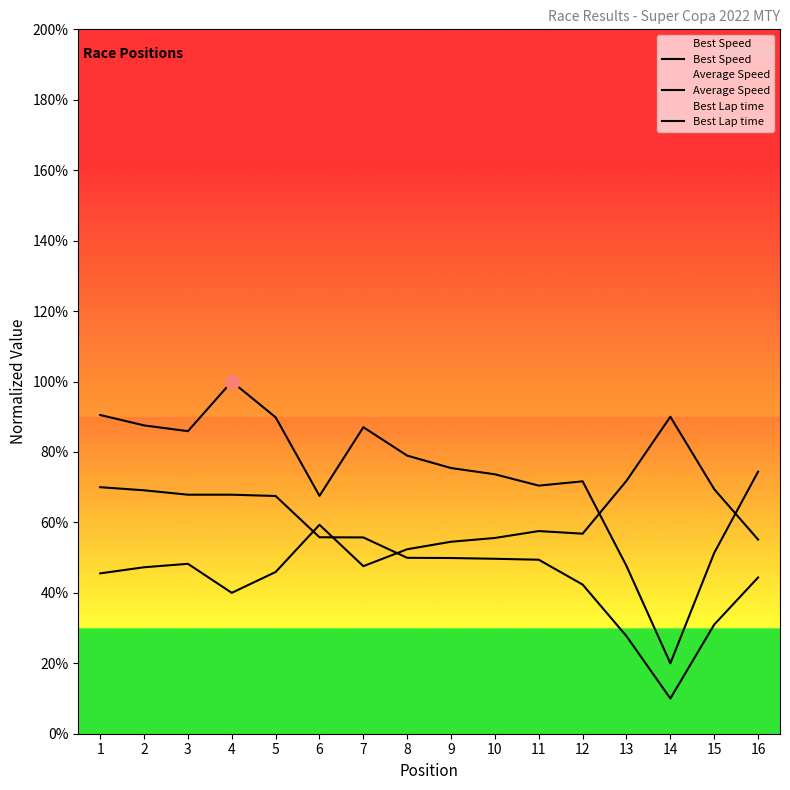

The Best Speed series shows 51.3 at 15. True or false?

True